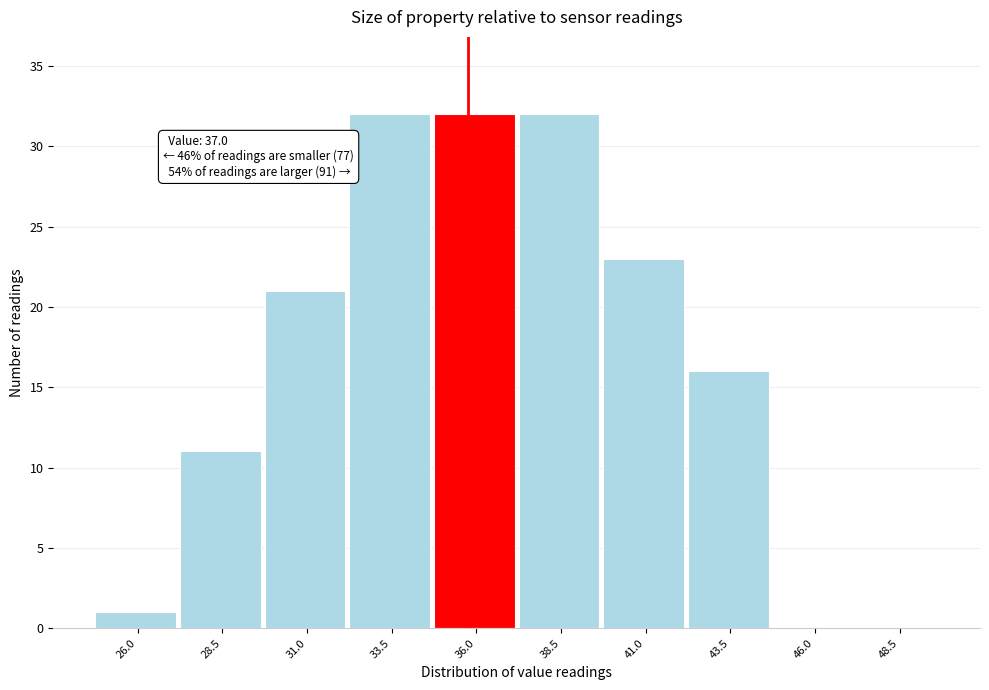

Reading left to right, list all the values displayed in this chart.

26.0=1	28.5=11	31.0=21	33.5=32	36.0=32	38.5=32	41.0=23	43.5=16	46.0=0	48.5=0